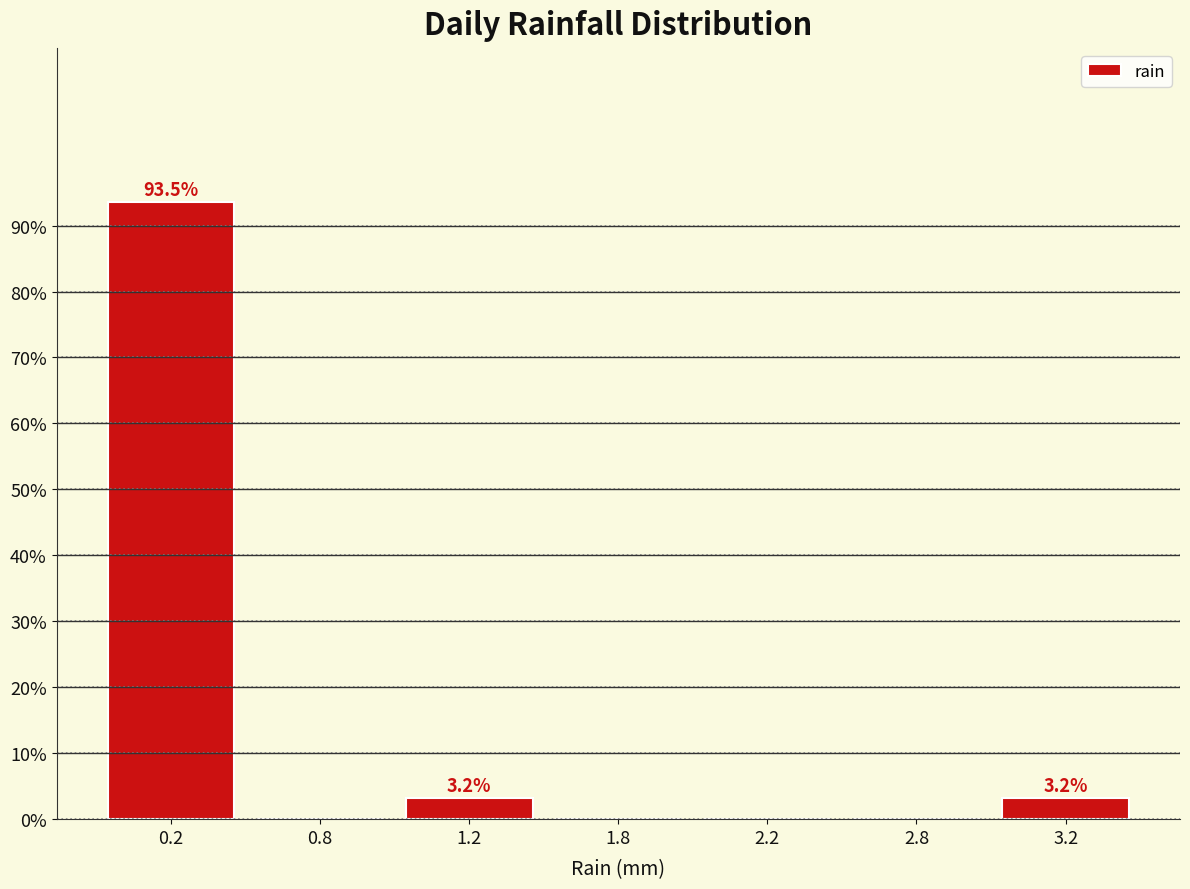

Reading left to right, extract all data points from this chart.

0.2=93.5	0.8=0.0	1.2=3.2	1.8=0.0	2.2=0.0	2.8=0.0	3.2=3.2